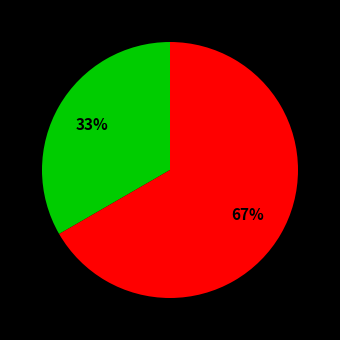

To the nearest percent, what is the average slice percentage?

50%